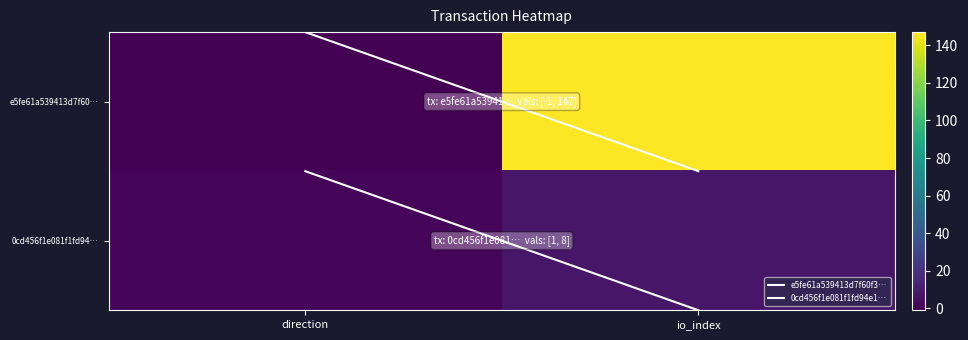

Which category has the highest value across all series?

io_index